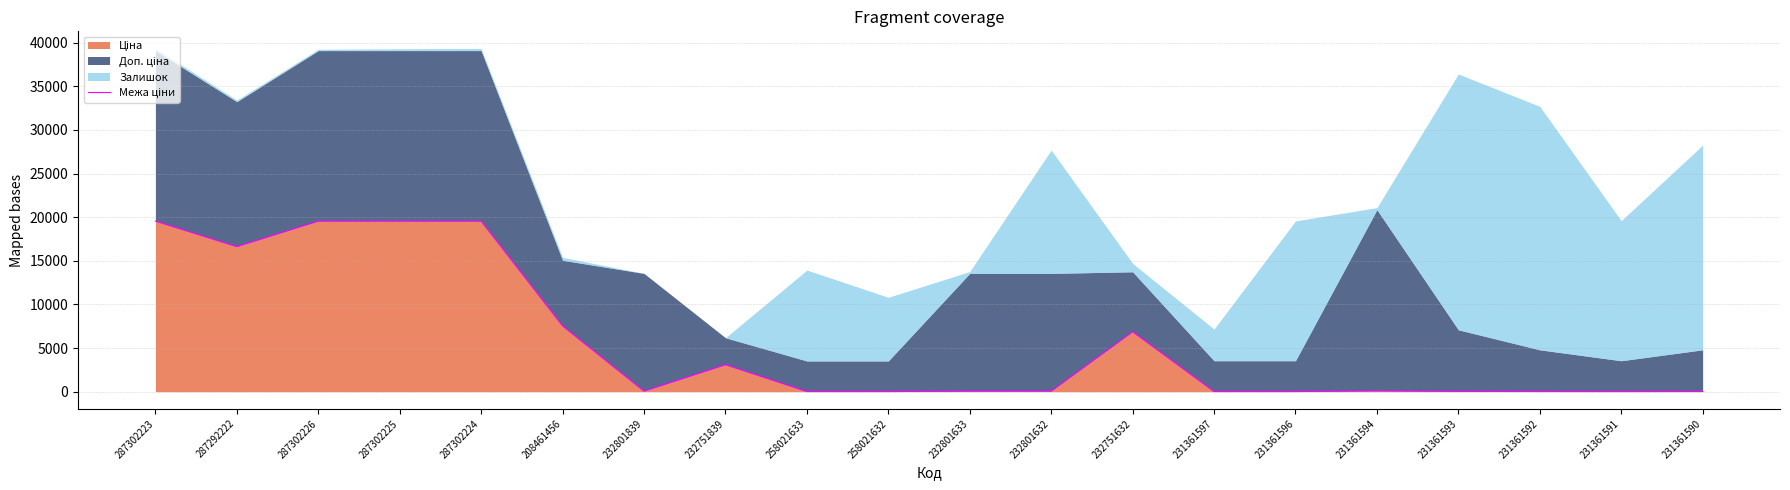

Read the value at 232751632.

6869.4